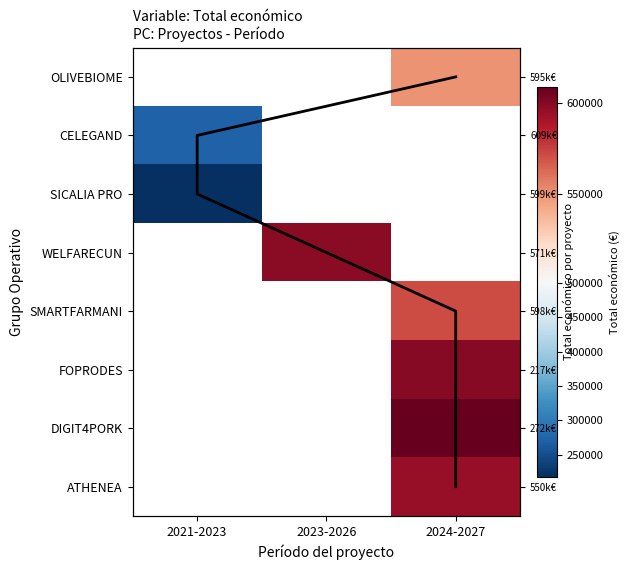

The WELFARECUN series shows 807810.3 at 2023-2026. True or false?

False